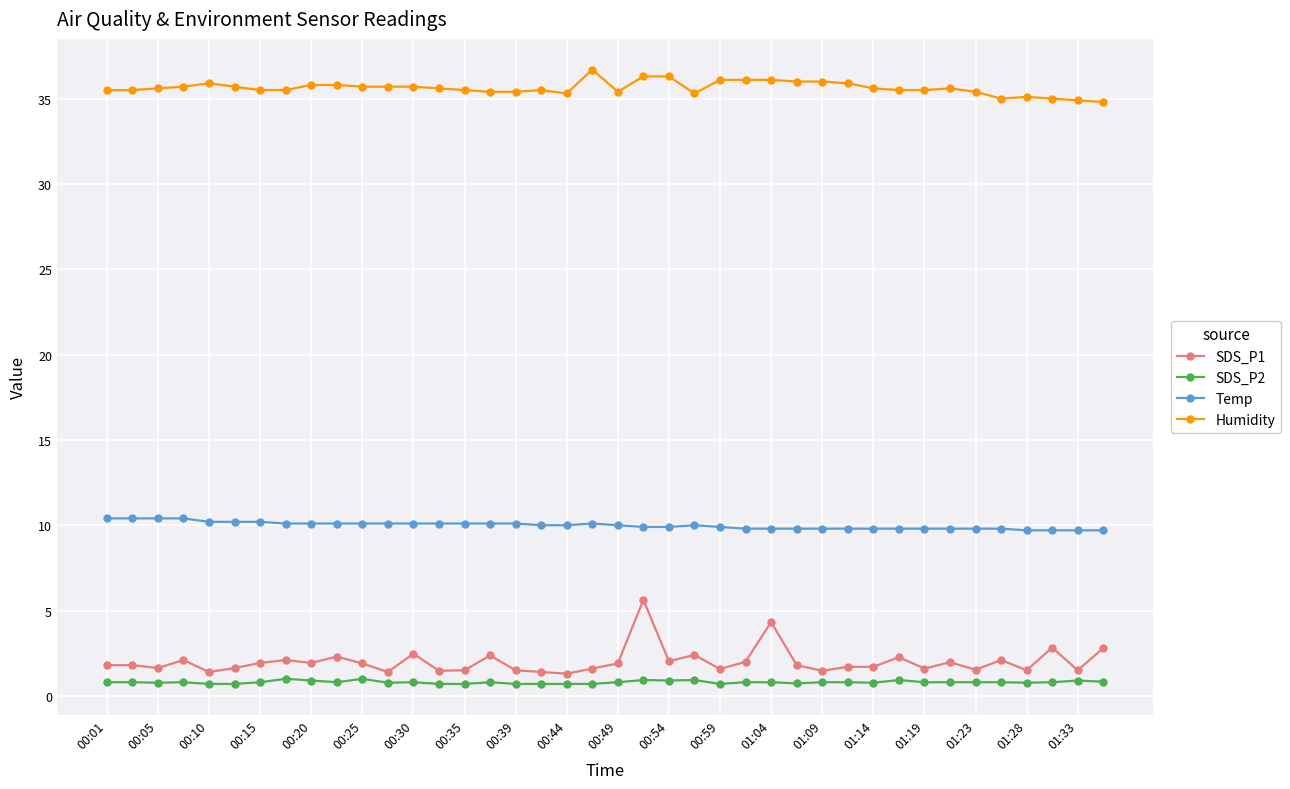

True or false: Humidity has more than 1 interior local peaks.

True